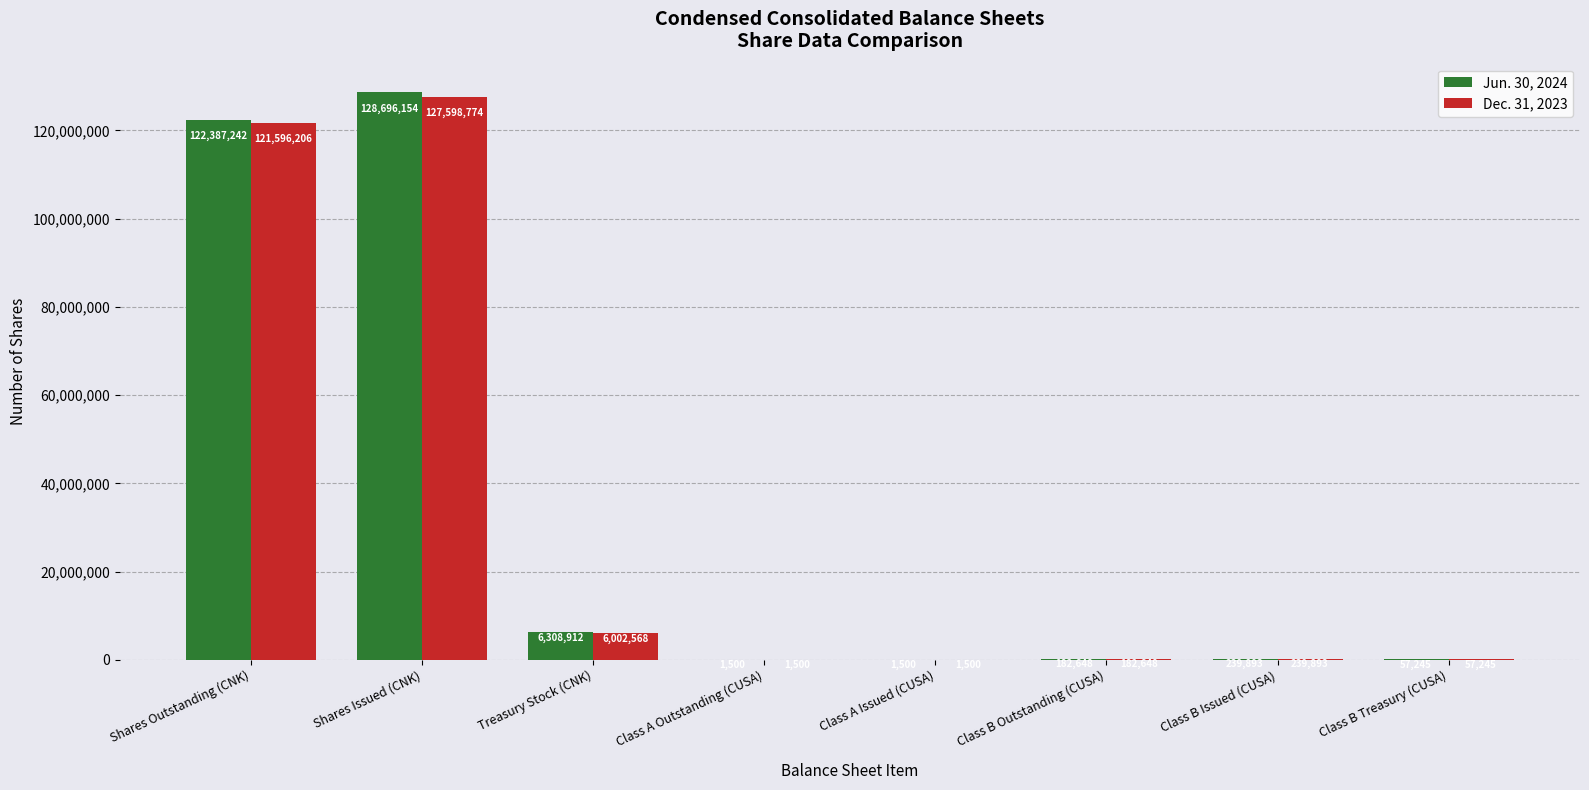

What is the total value across all series at Shares Outstanding (CNK)?

243983448